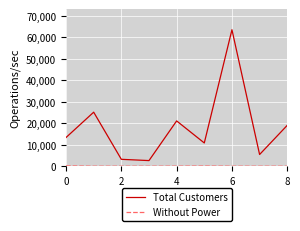

Which series has the largest range (max minus min)?

Total Customers